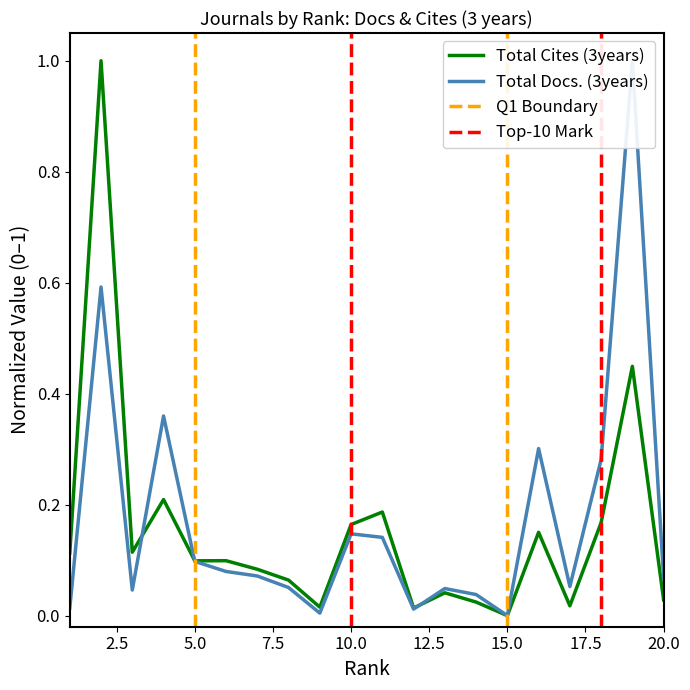

What is the difference between the highest and lowest values at 16?

0.2